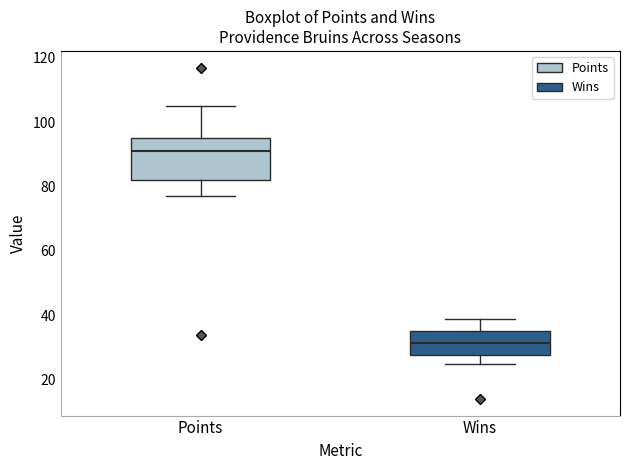

Reading left to right, read every box against the y-axis: the position of its median line, the range the box covers, and the ends of its whiskers. The values are not printed on the chart, so give them approximately, as read against the axis.

Points: median 92, box 82 to 96, whiskers 78 to 106
Wins: median 32, box 28 to 36, whiskers 26 to 40